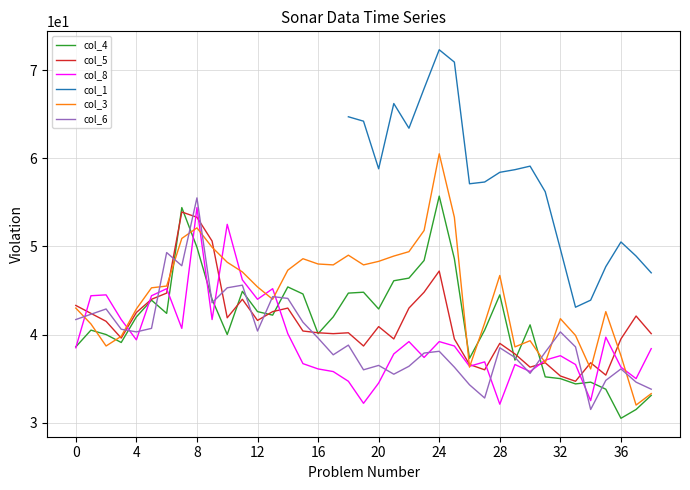

True or false: col_1 and col_6 cross at least once.

False